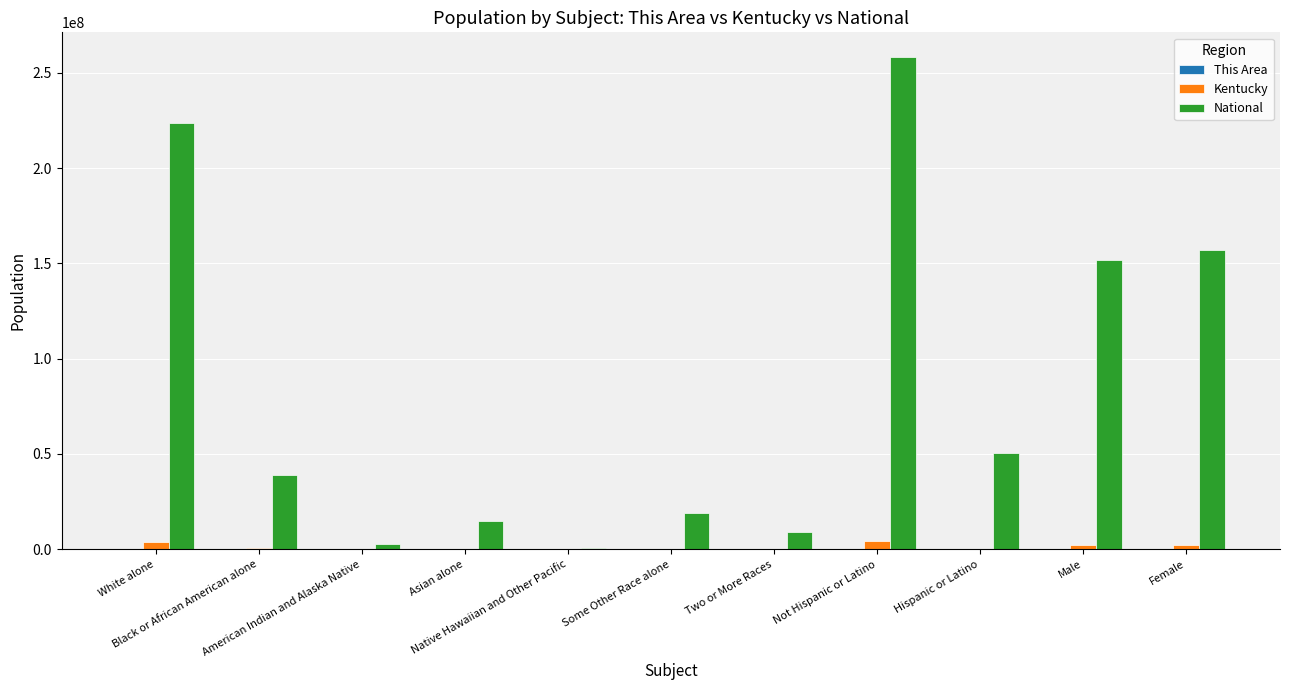

What is the greatest value displayed?

258267944